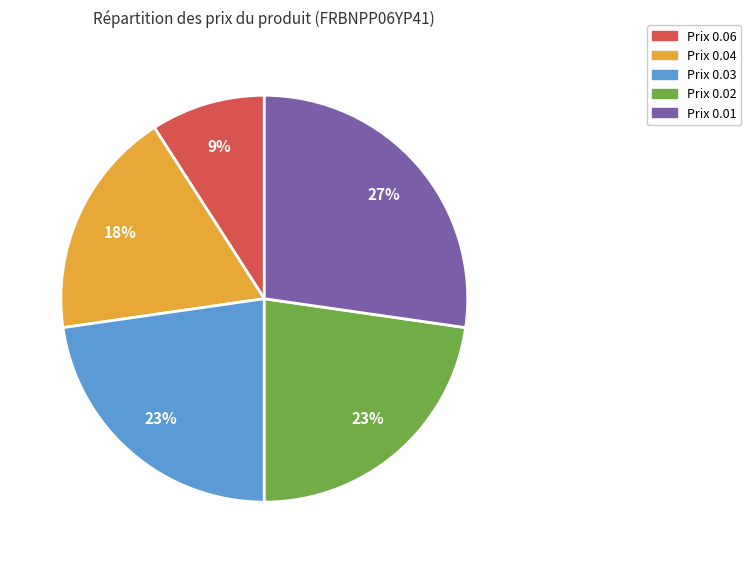

What percentage is the Prix 0.03 slice, to the nearest percent?

23%